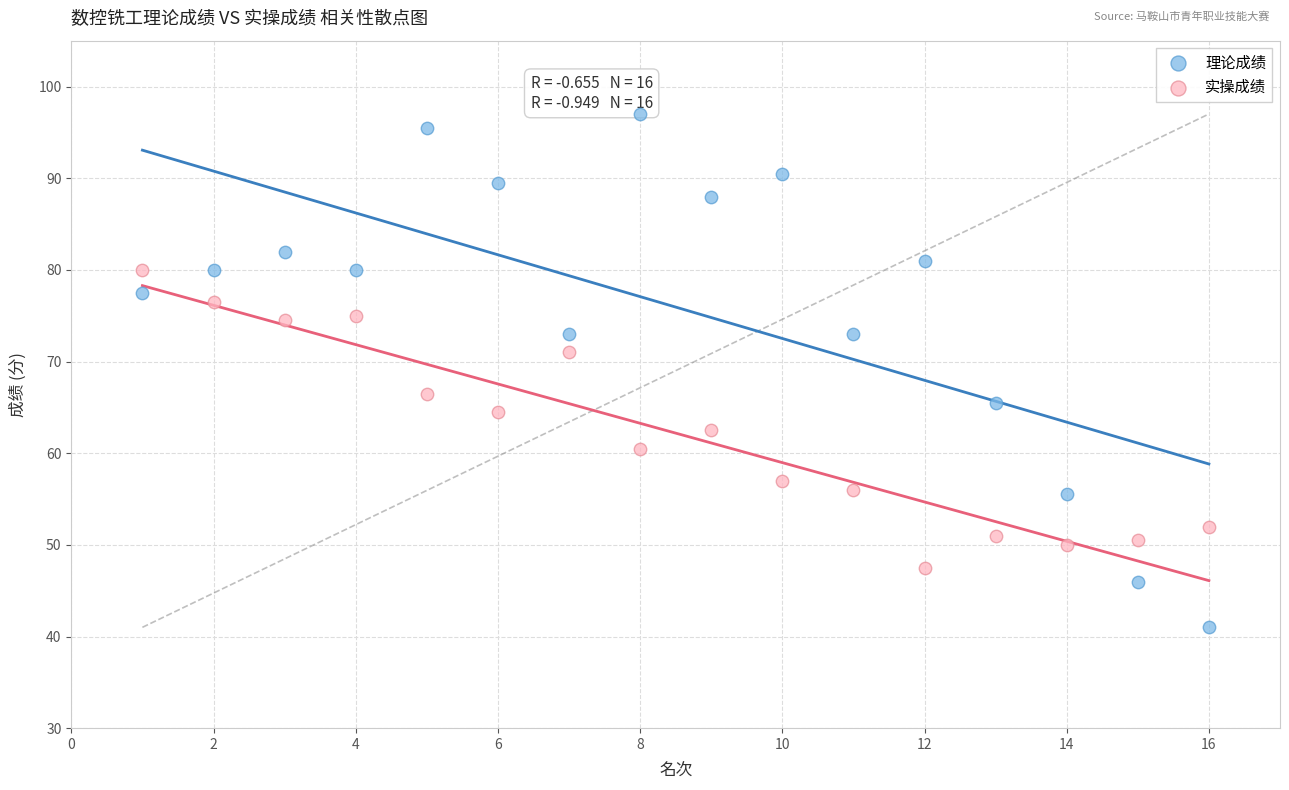

Across all data points, what is the range of Y values (max minus min)?

56.0